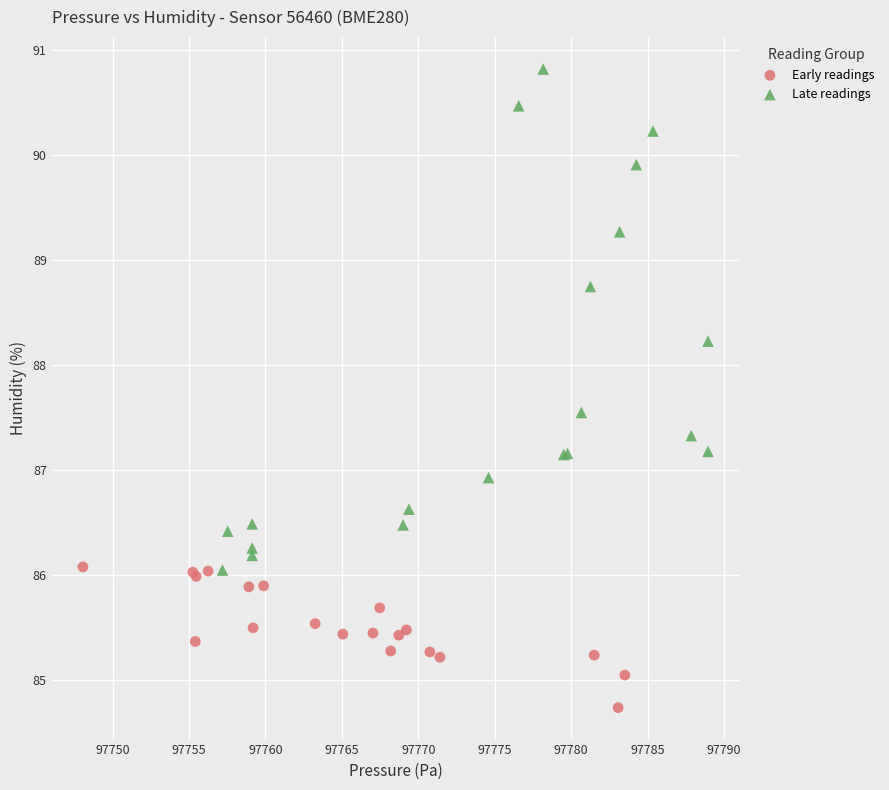

Which series has the widest spread of Y values?

Late readings